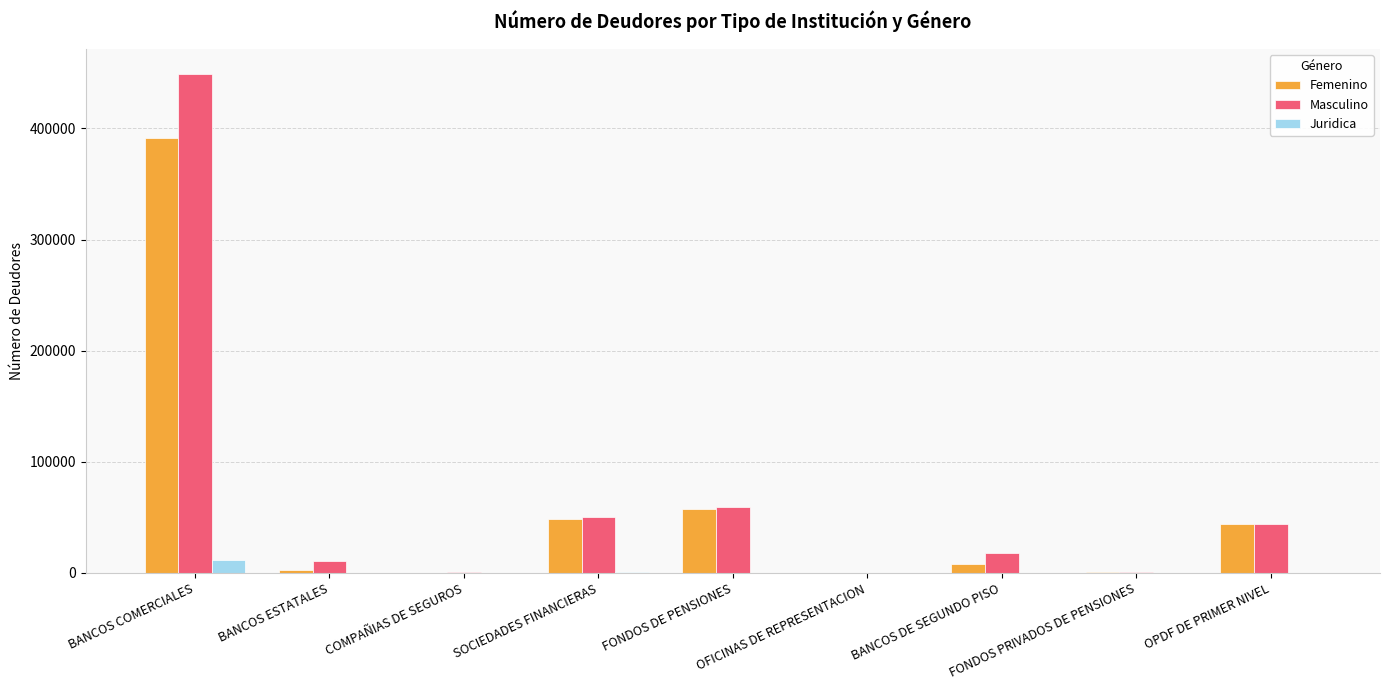

Does the chart contain stacked bars?

No